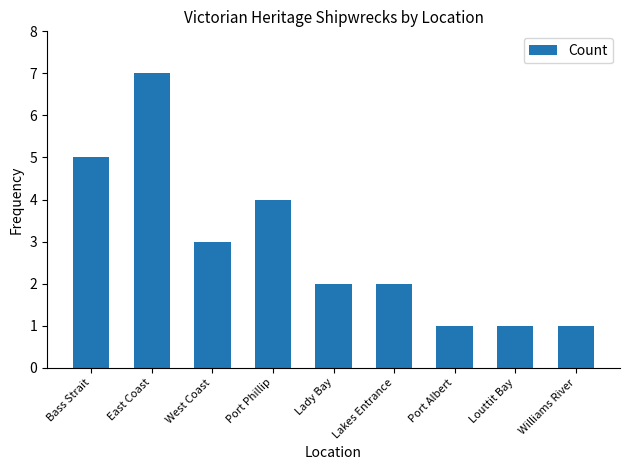

Count the number of categories in the chart.

9